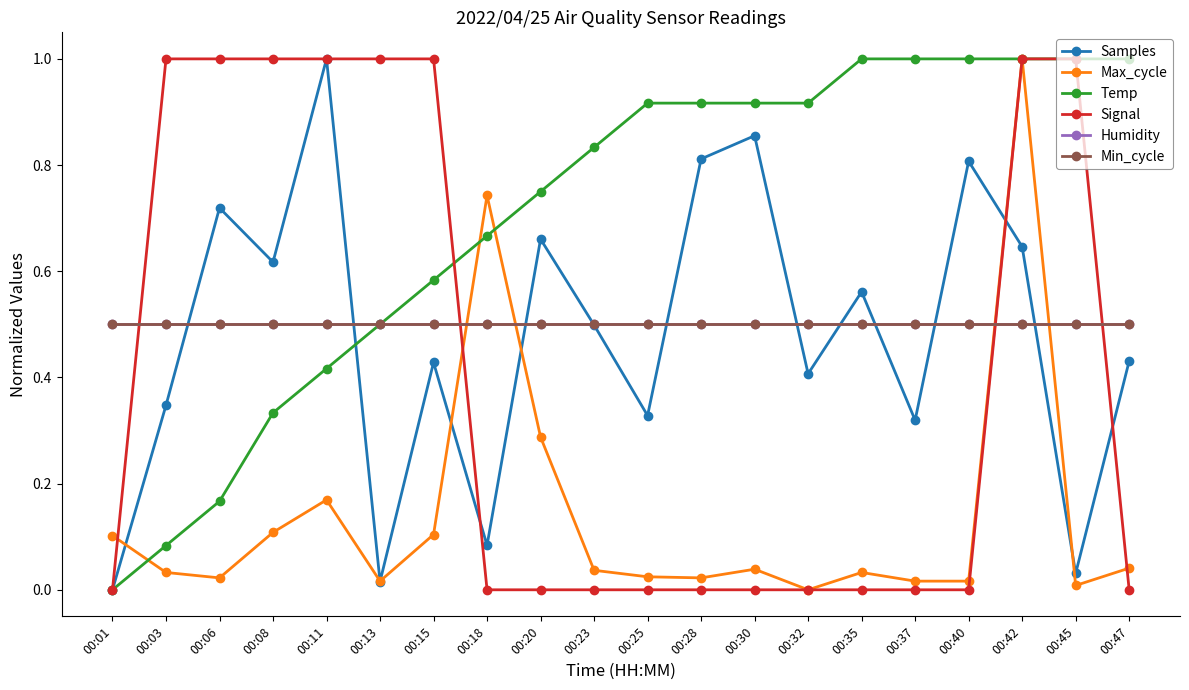

How many interior local valleys does the Max_cycle series have?

5